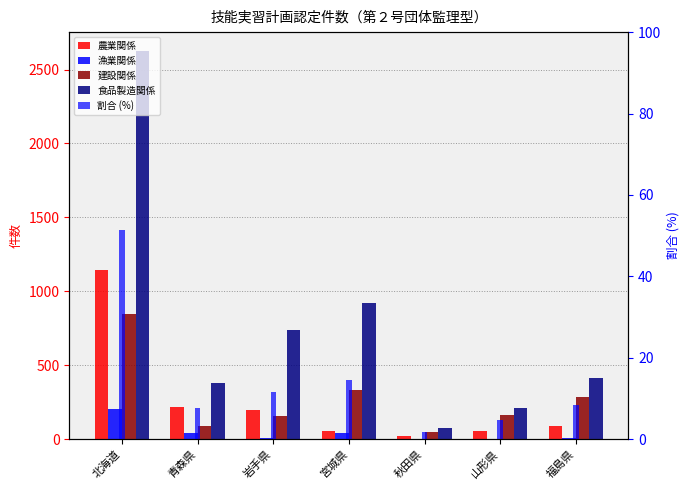

At which category is the sum across all series the highest?

北海道